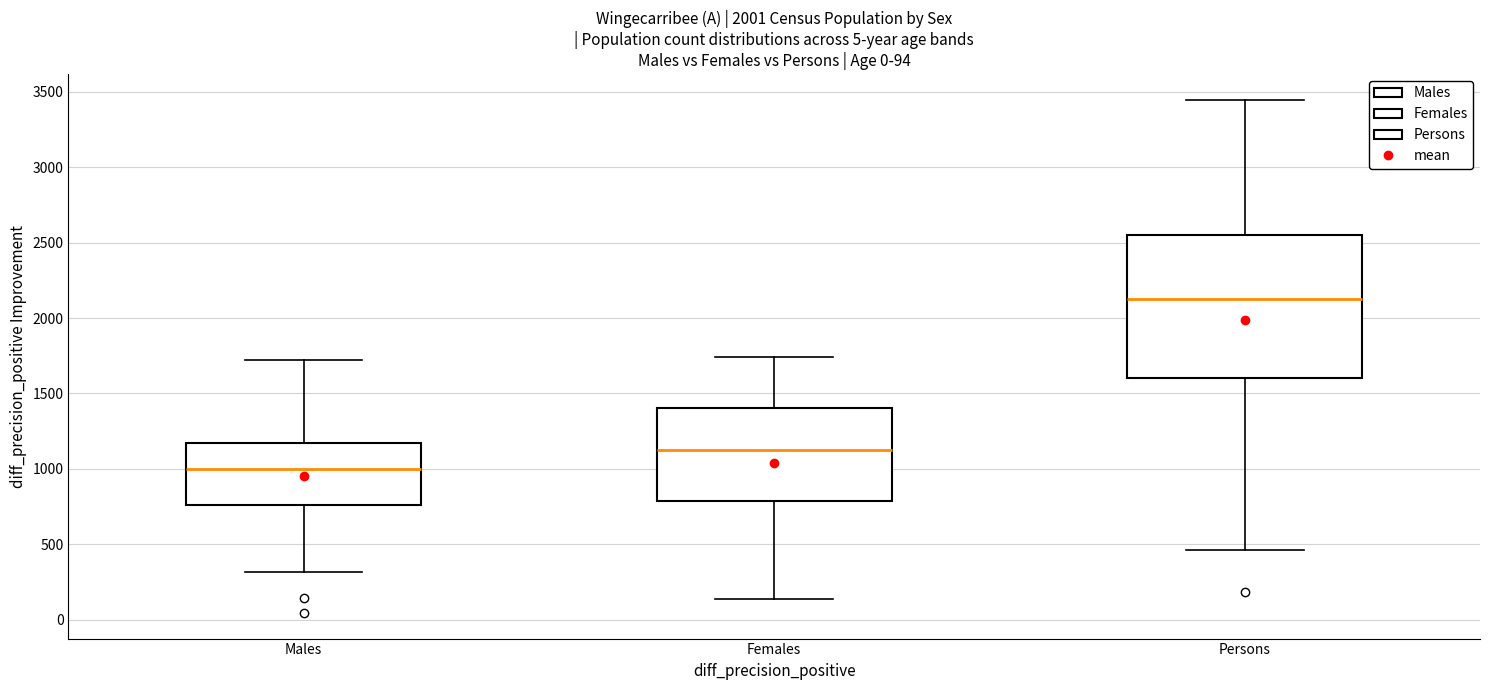

Which box is the tallest, from its lower edge to its upper edge?

Persons